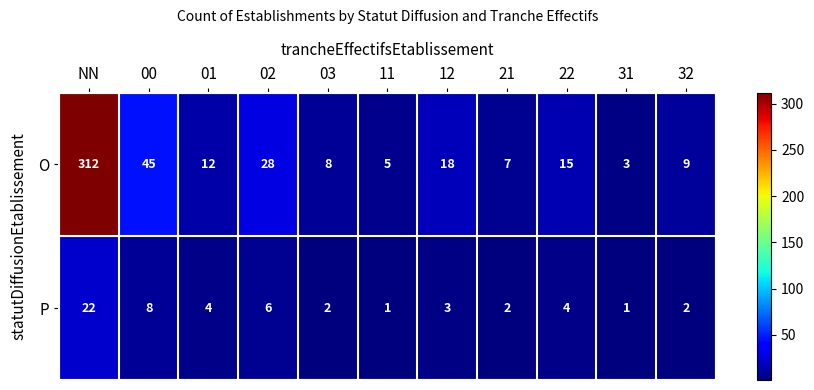

How many data points does each series have?

11